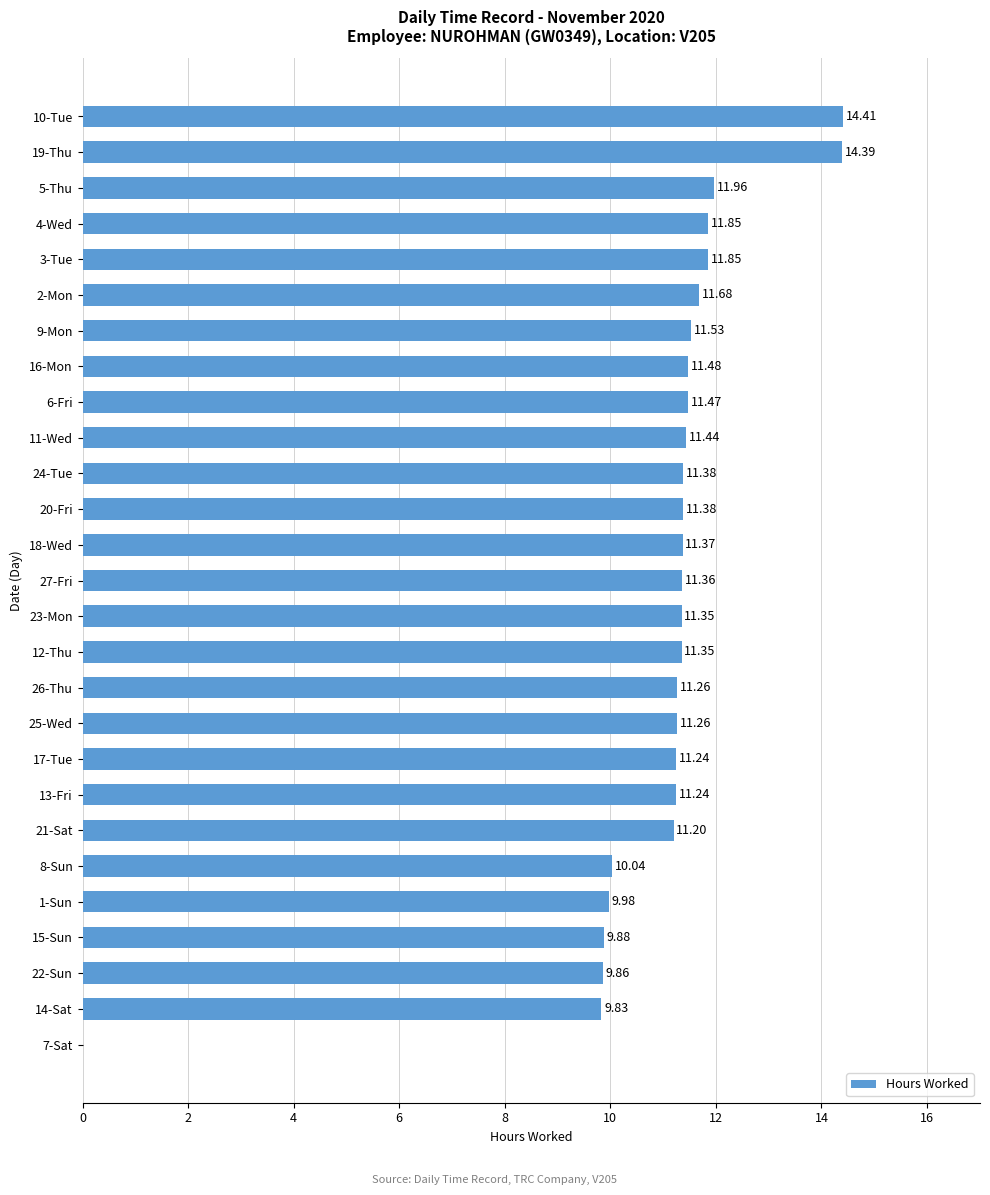

Which category has the highest value across all series?

10-Tue